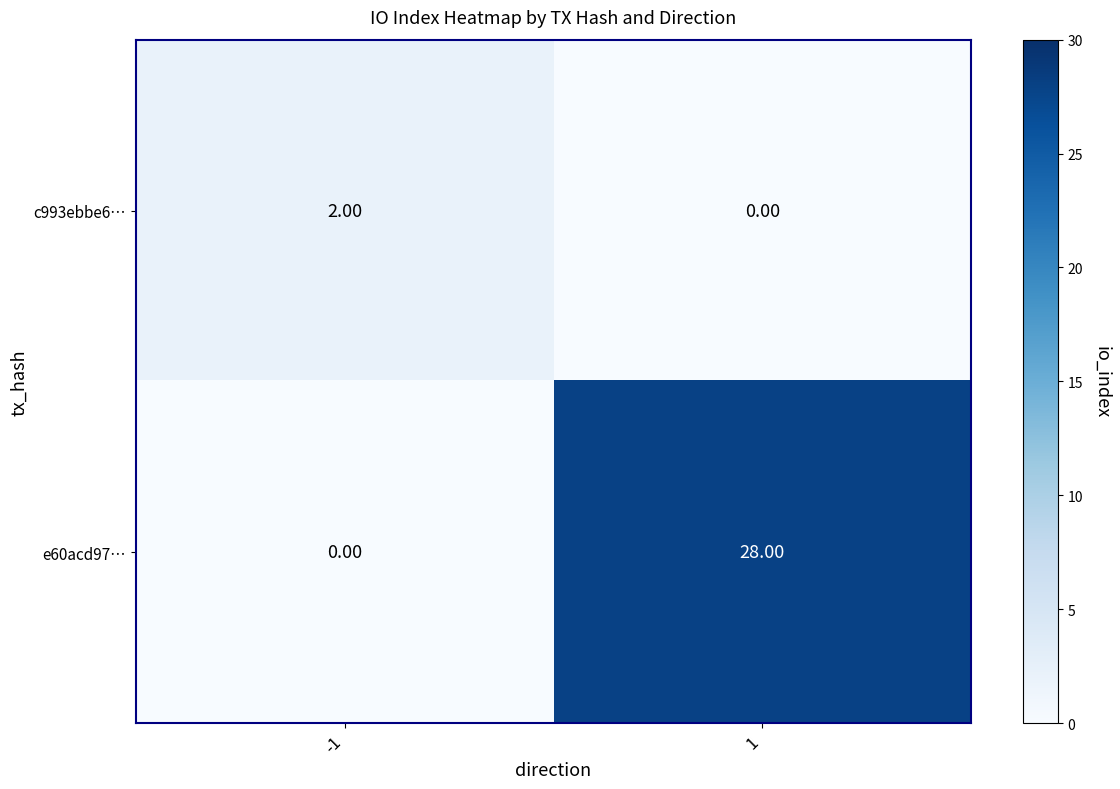

What is the sum of all e60acd97… values?

28